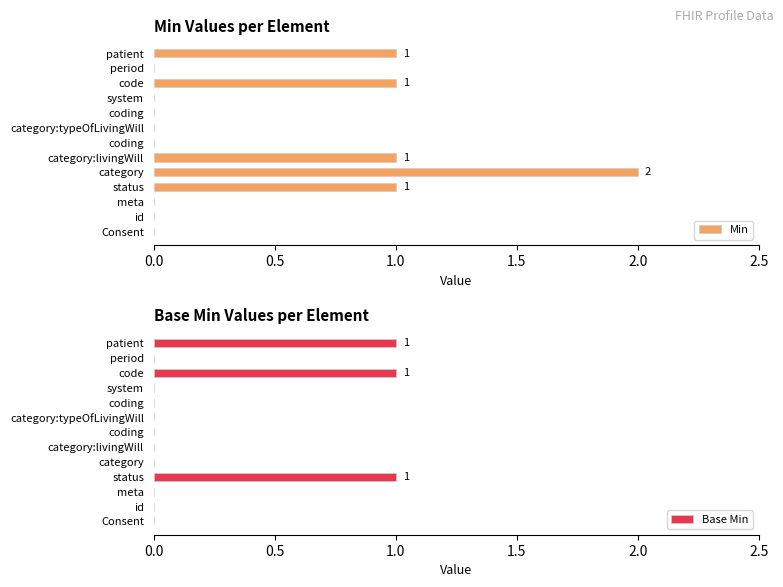

At how many categories does at least one series exceed 1?

1